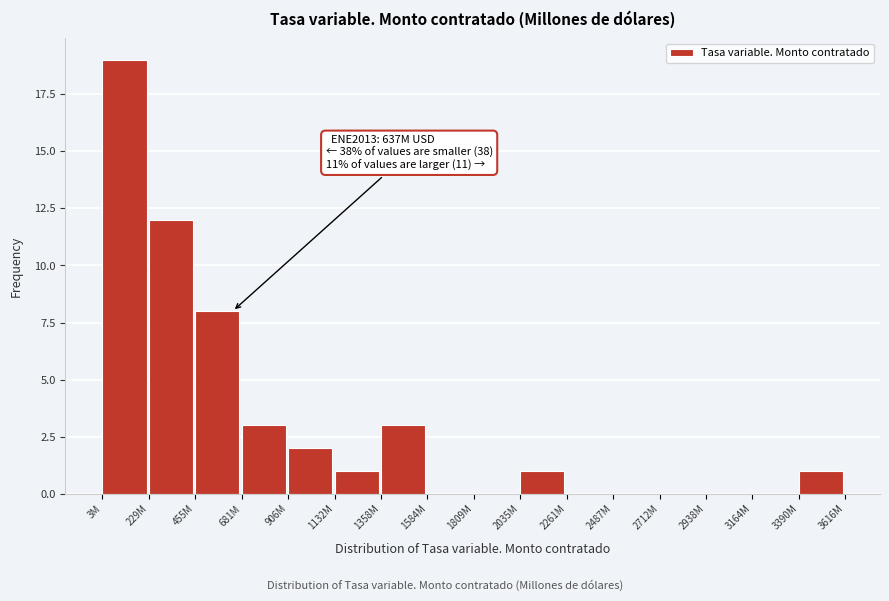

Reading right to left, list all the values displayed in this chart.

3390M=1	3164M=0	2938M=0	2712M=0	2487M=0	2261M=0	2035M=1	1809M=0	1584M=0	1358M=3	1132M=1	906M=2	681M=3	455M=8	229M=12	3M=19